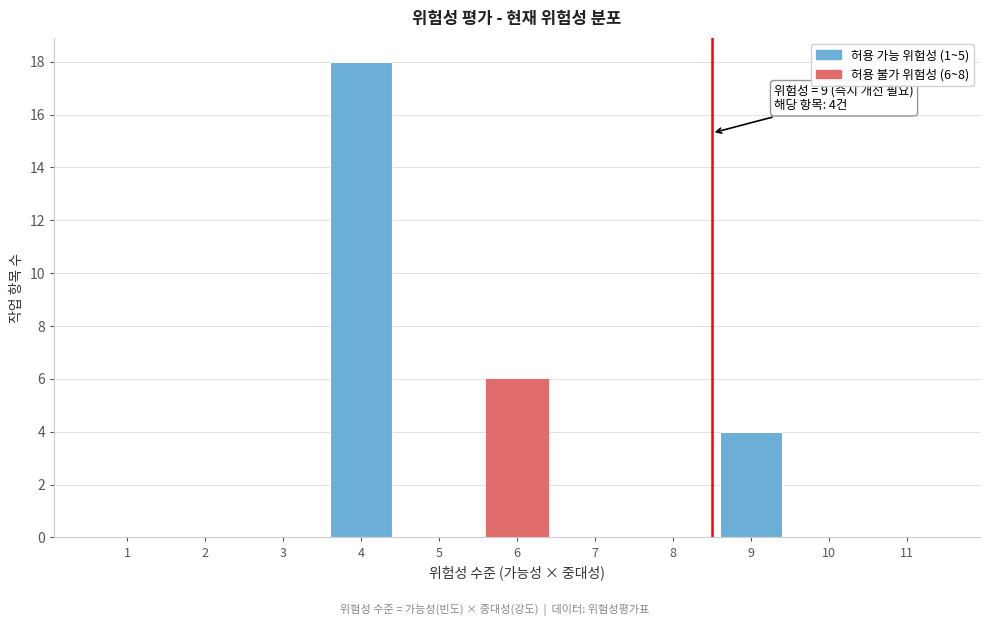

Reading left to right, what are all the values shown in this chart?

1=0	2=0	3=0	4=18	5=0	6=6	7=0	8=0	9=4	10=0	11=0